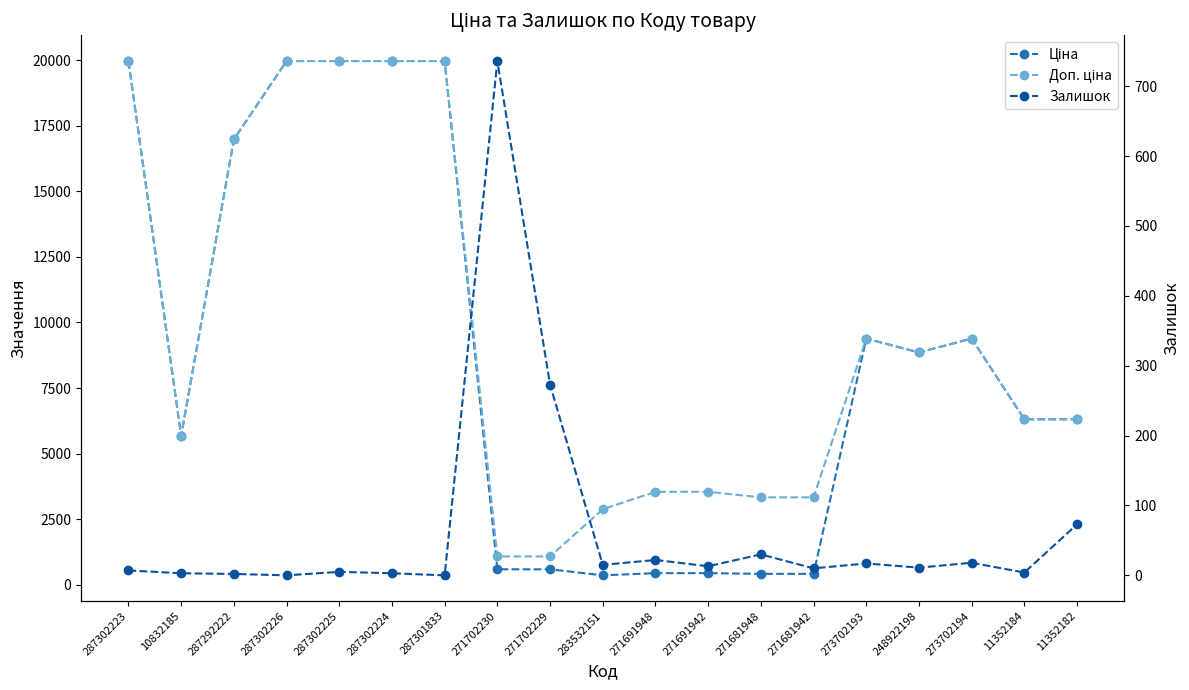

Where is Доп. ціна nearest to the value 10522?

273702193